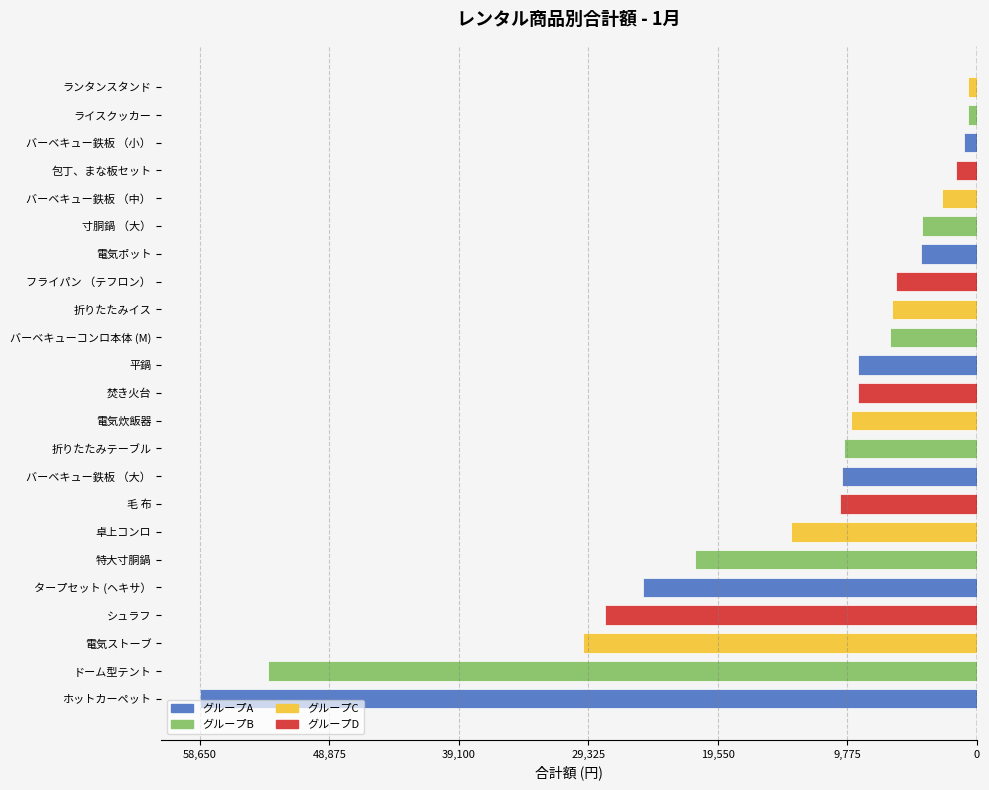

Does the chart contain any negative values?

Yes